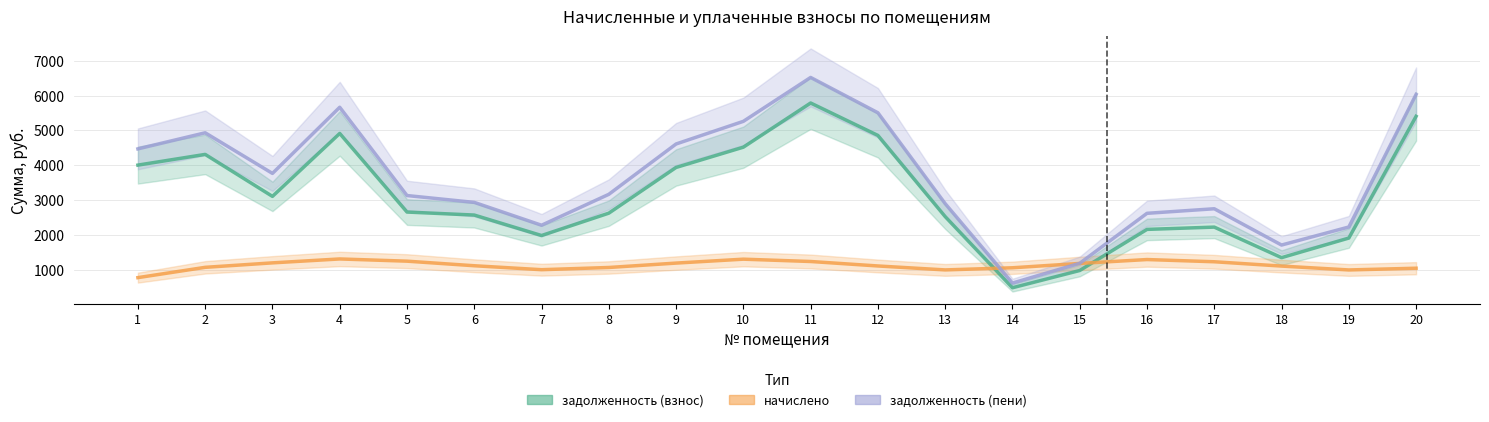

What is the spread (max minus min) of values at 3?

2568.6